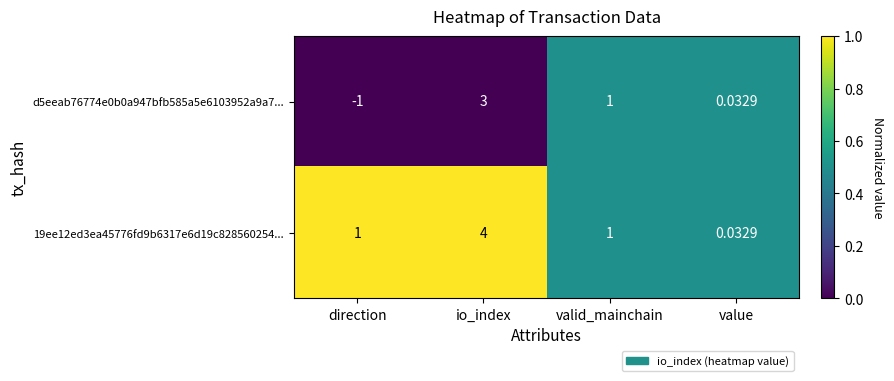

Which category has the lowest value across all series?

direction